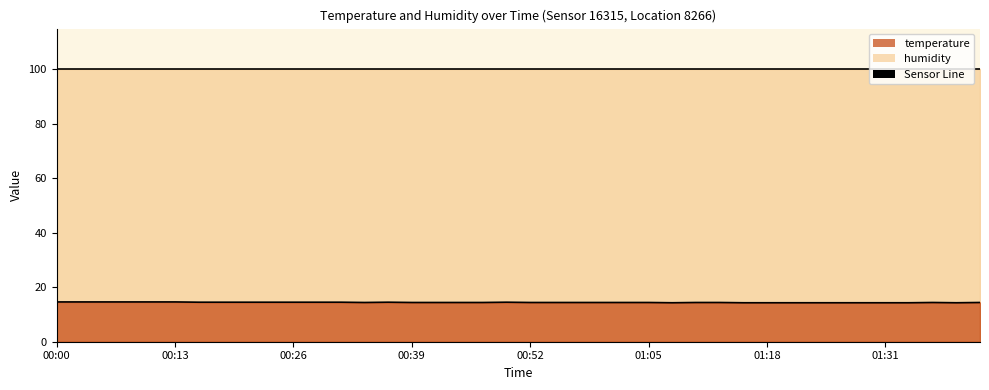

Reading left to right, what are all the values shown in this chart?

00:00=14.6	00:02=14.6	00:05=14.6	00:08=14.6	00:11=14.6	00:13=14.6	00:16=14.5	00:18=14.5	00:21=14.5	00:23=14.5	00:26=14.5	00:29=14.5	00:31=14.5	00:34=14.4	00:37=14.5	00:39=14.4	00:41=14.4	00:44=14.4	00:47=14.4	00:49=14.5	00:52=14.4	00:54=14.4	00:57=14.4	01:00=14.4	01:02=14.4	01:05=14.4	01:07=14.3	01:10=14.4	01:13=14.4	01:15=14.3	01:18=14.3	01:20=14.3	01:23=14.3	01:26=14.3	01:28=14.3	01:31=14.3	01:33=14.3	01:36=14.4	01:39=14.3	01:41=14.4